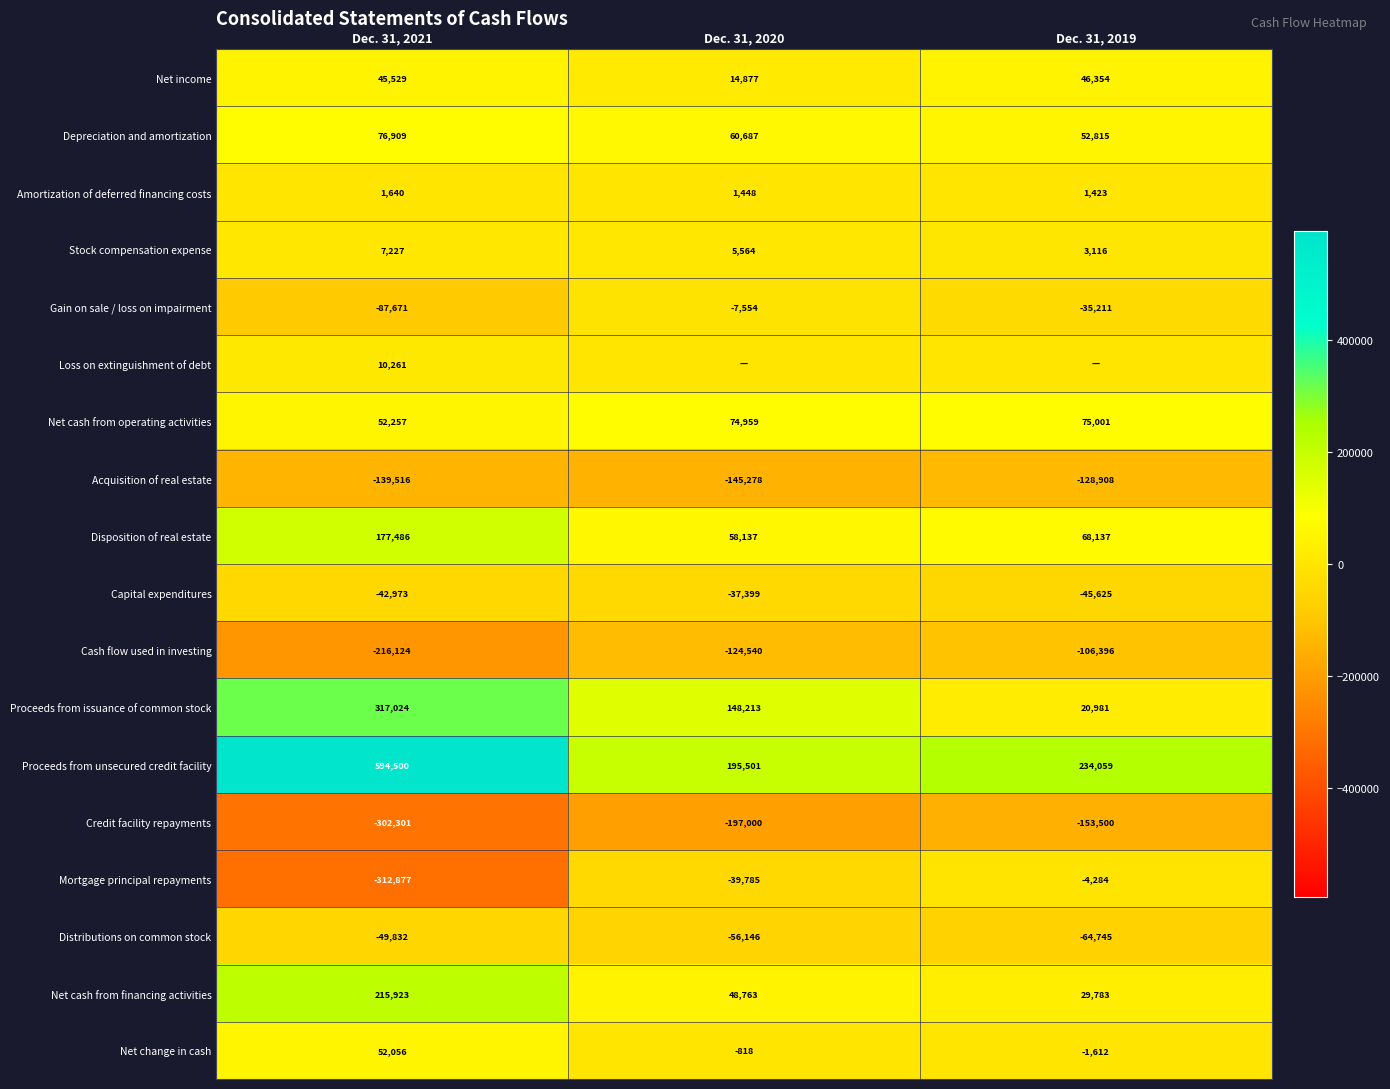

List the labels in order of Stock compensation expense value, largest first.

Dec. 31, 2021, Dec. 31, 2020, Dec. 31, 2019